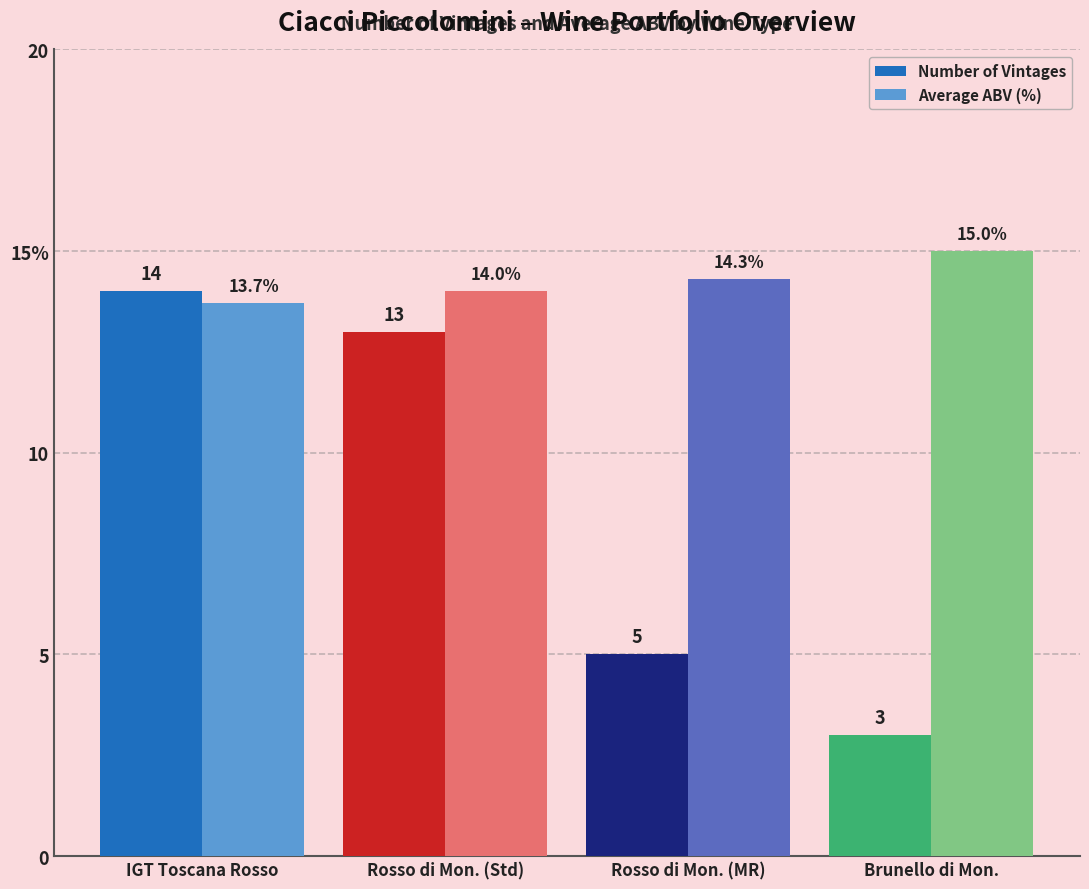

At how many categories does at least one series exceed 13?

4